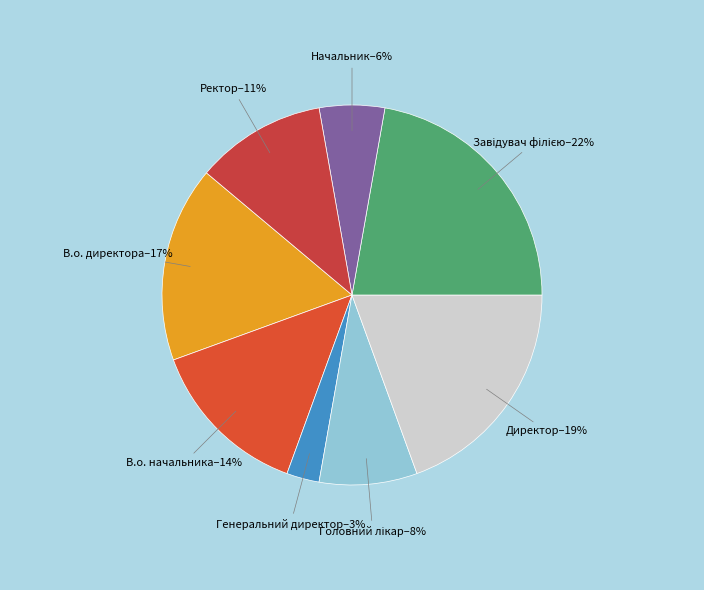

Is Генеральний директор the majority of the pie?

No